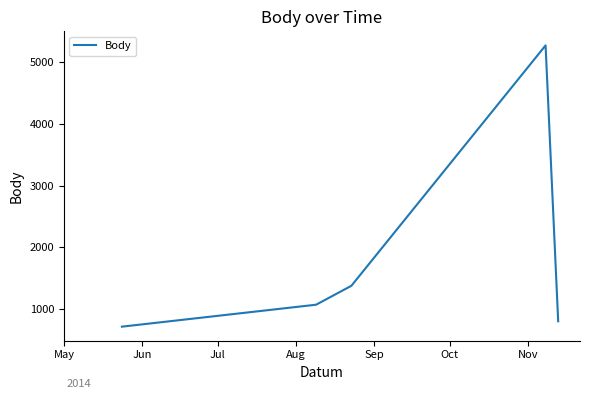

True or false: there are more than 1 points higher than both neighbors.

False